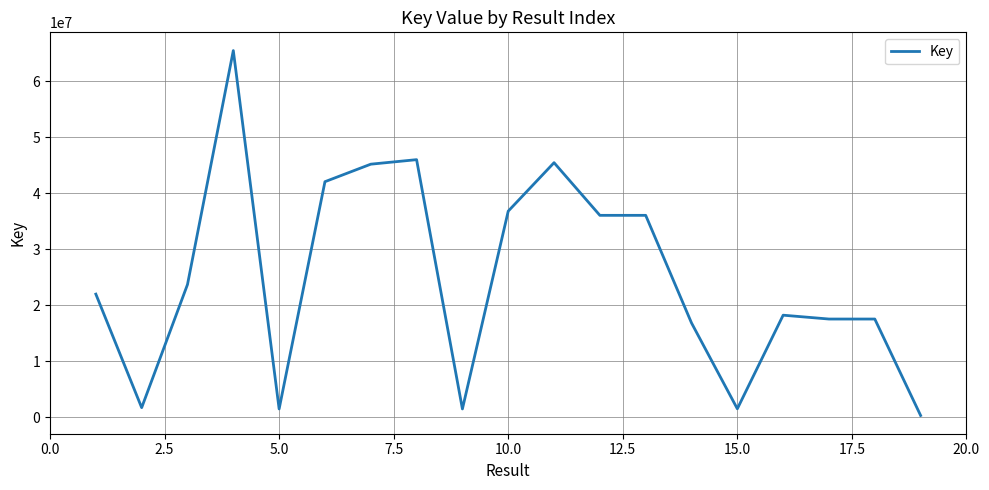

What is the difference between the maximum and minimum values?

65189164